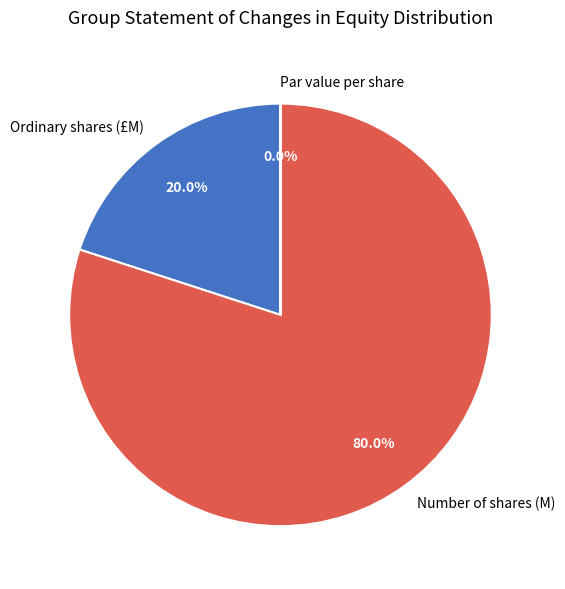

What percentage do Number of shares (M) and Ordinary shares (£M) together represent?

100.0%